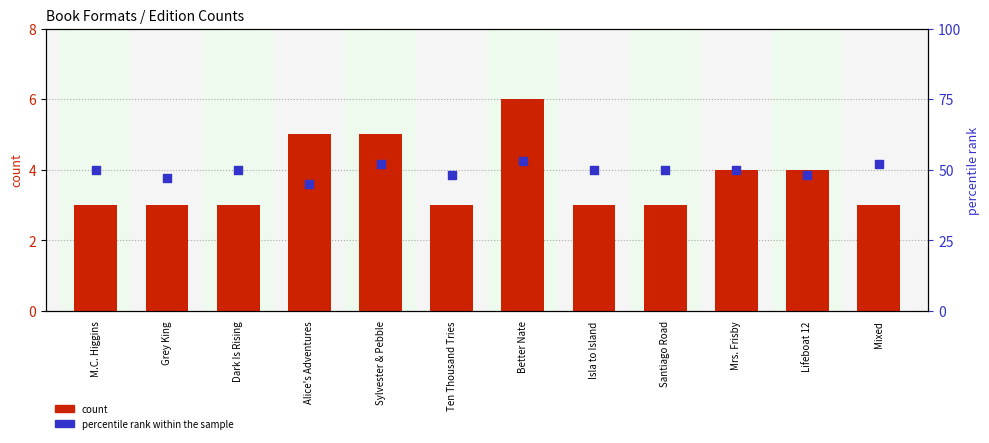

At which category is the sum across all series the highest?

Better Nate